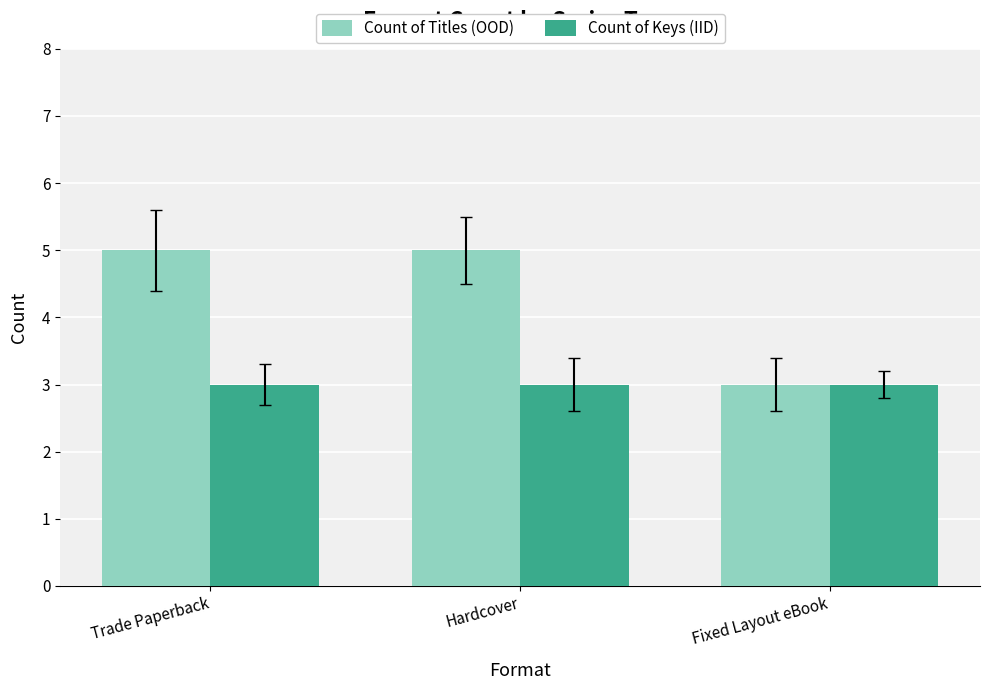

Reading right to left, transcribe all the data shown in this chart.

Count of Titles (OOD): Fixed Layout eBook=3	Hardcover=5	Trade Paperback=5
Count of Keys (IID): Fixed Layout eBook=3	Hardcover=3	Trade Paperback=3